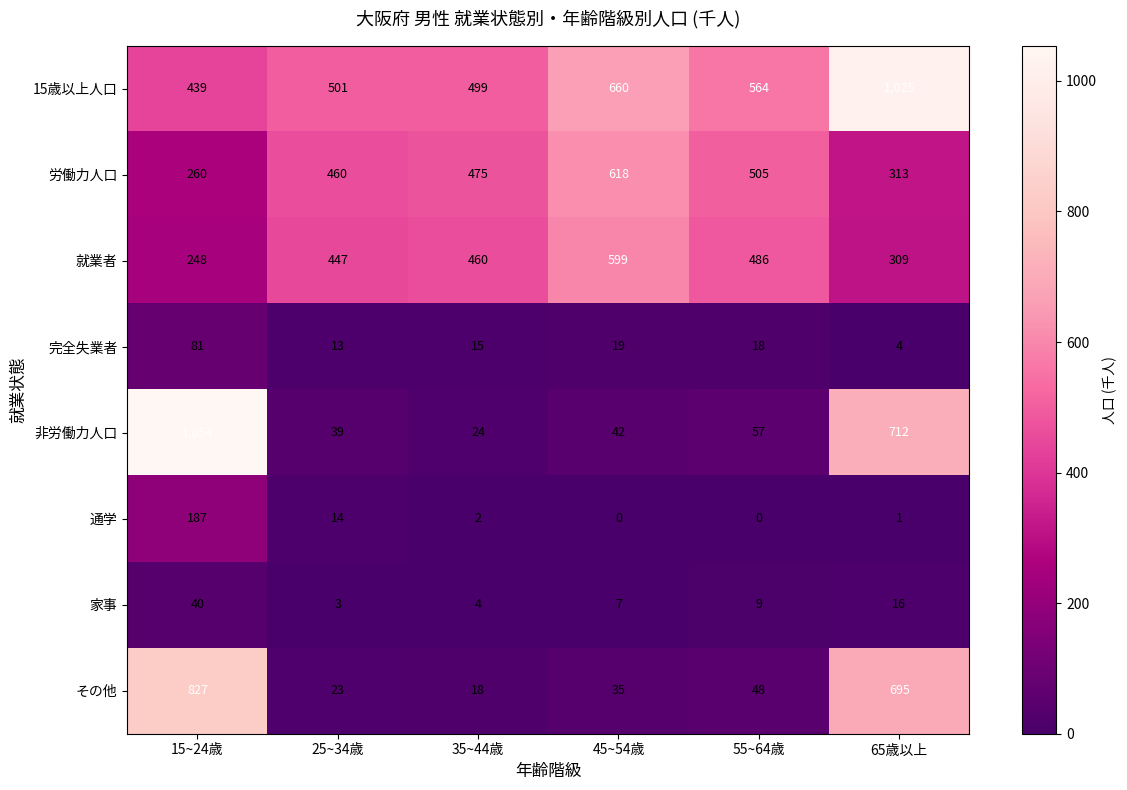

What is the difference between the highest and lowest values at 25~34歳?

498